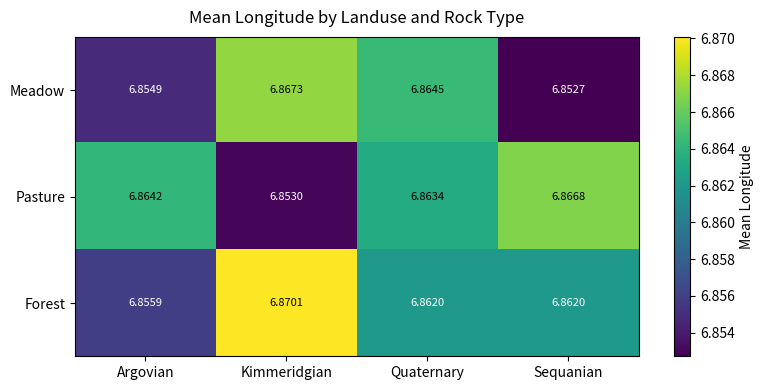

Which series has the largest total across all categories?

Forest